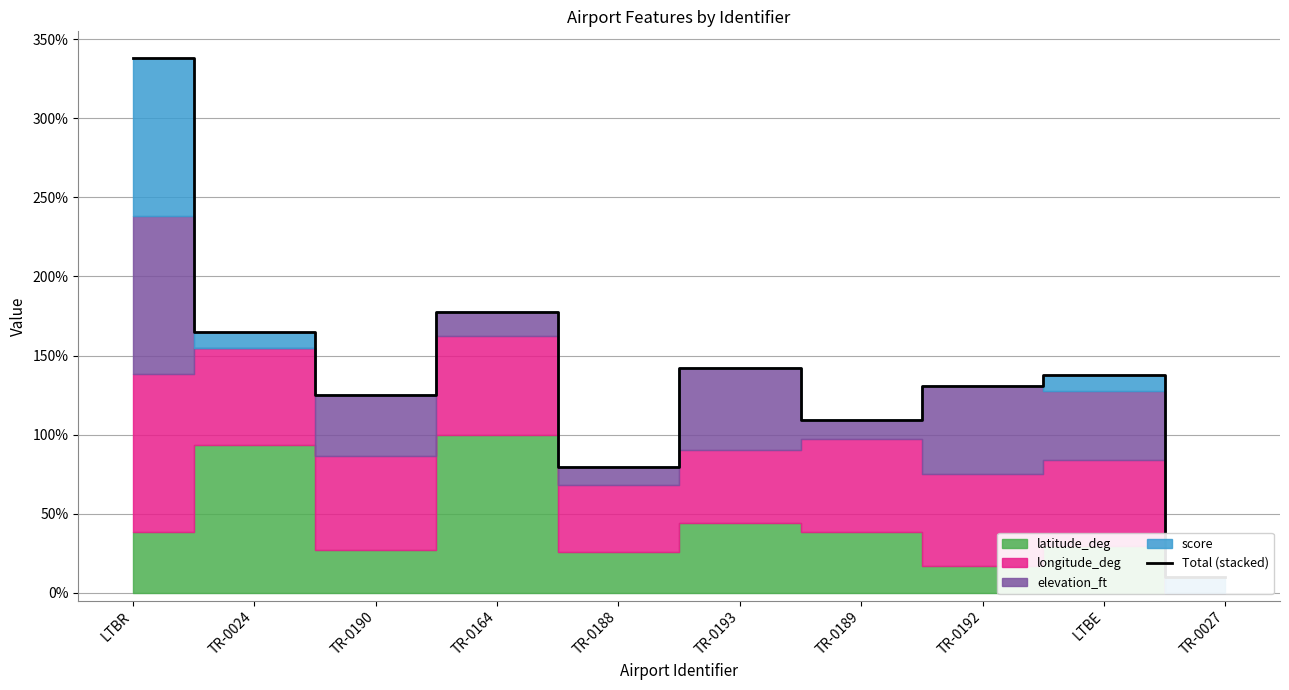

List the labels in order of value, largest first.

LTBR, TR-0164, TR-0024, TR-0193, LTBE, TR-0192, TR-0190, TR-0189, TR-0188, TR-0027